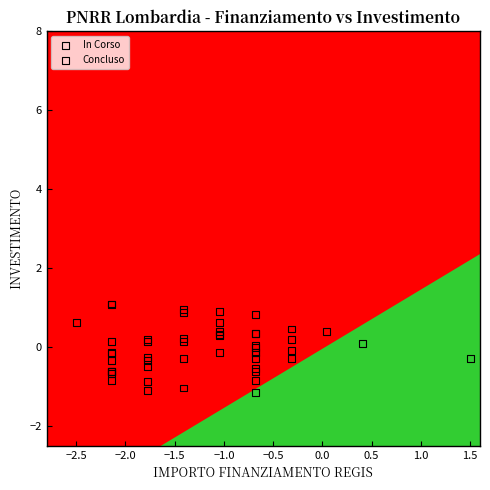

What are all the series names shown in the legend?

In Corso, Concluso